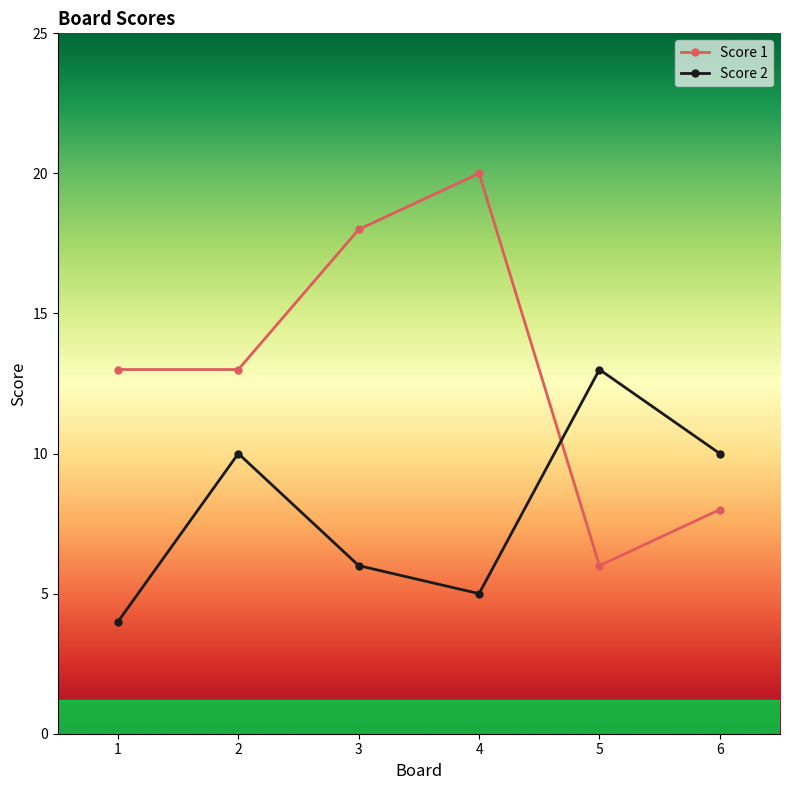

At 1, list the series in order from largest to smallest.

Score 1, Score 2